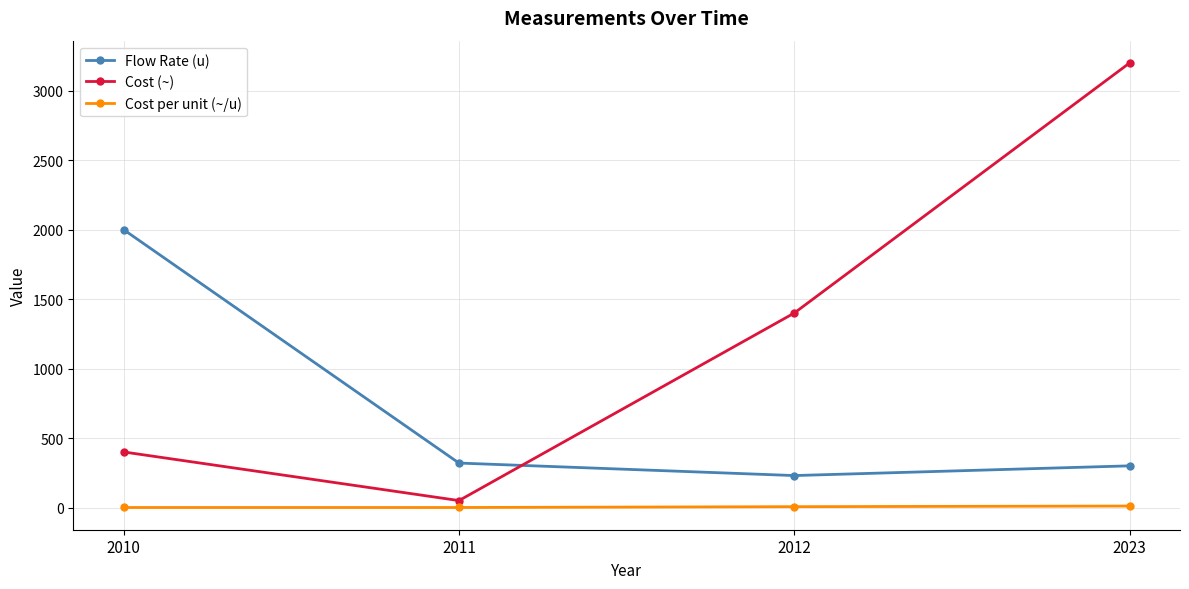

What is the sum of all Cost per unit (~/u) values?

17.2